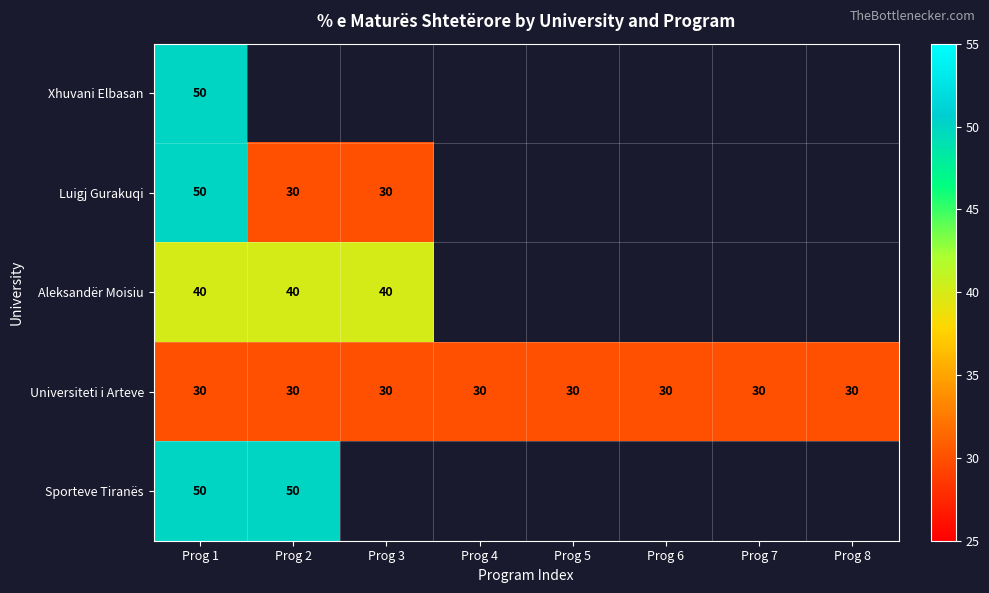

The Universiteti i Arteve series shows 30 at Prog 1. True or false?

True